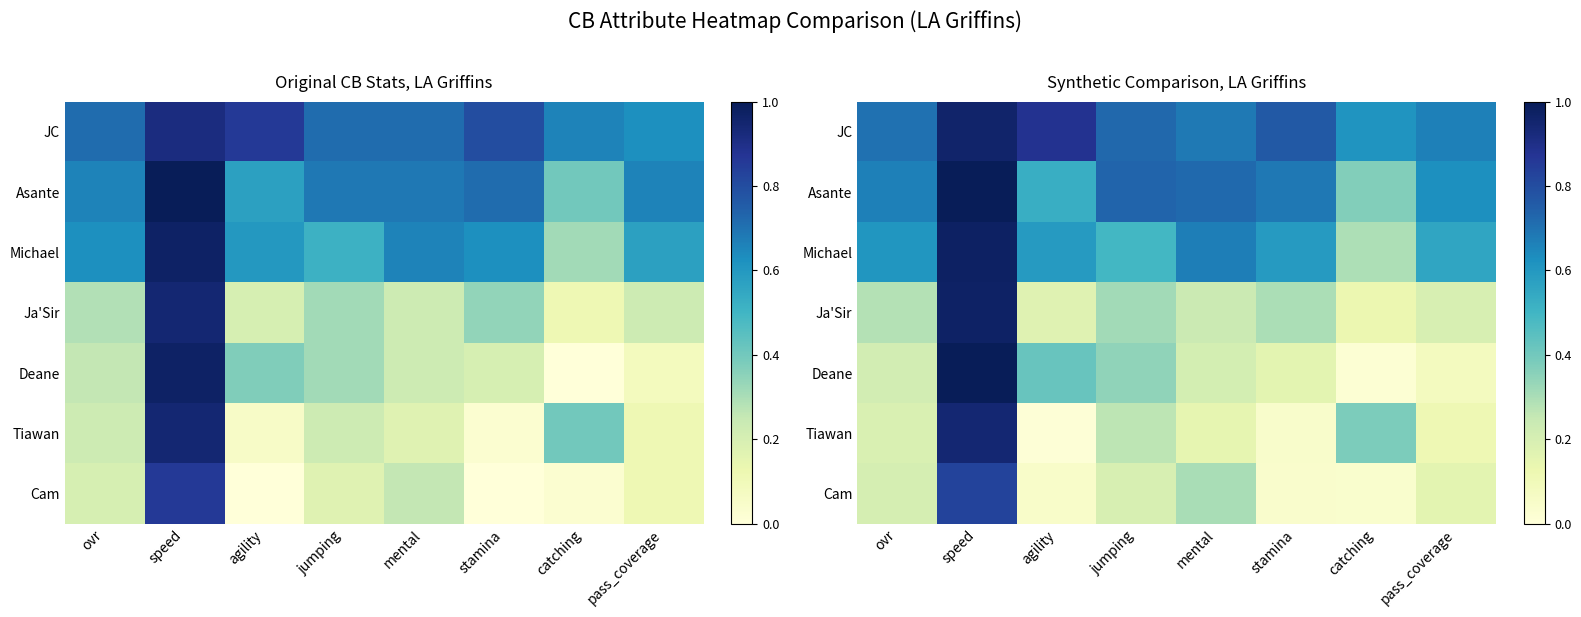

True or false: Asante has a value of 0.2 at ovr.

False